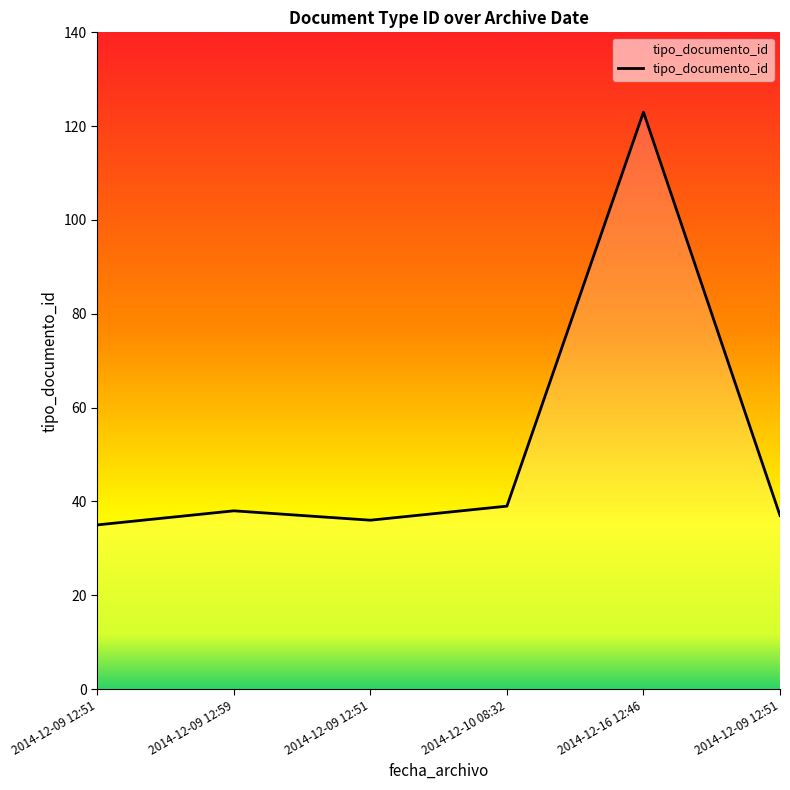

Which category has the lowest value across all series?

2014-12-09 12:51